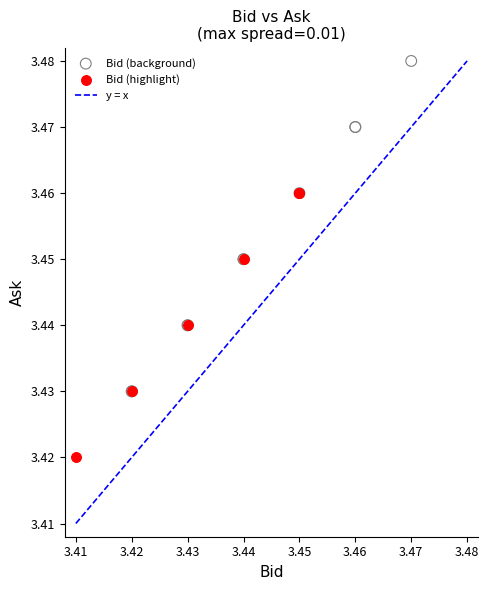

Which series has the widest spread of Y values?

Bid (background)